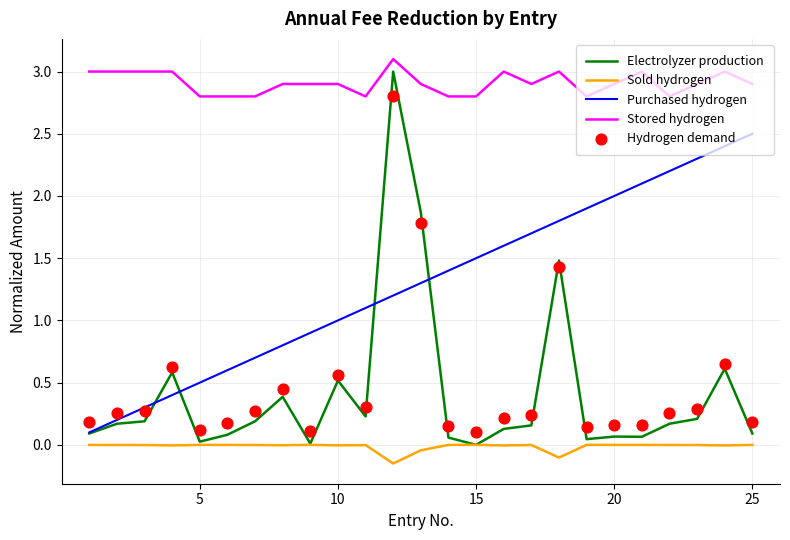

Which series contains the lowest Y value?

Sold hydrogen